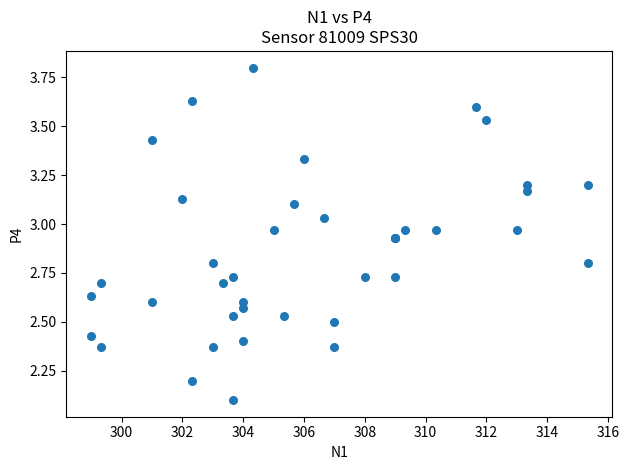

What Y value in the scatter plot is closest to 2?

2.1